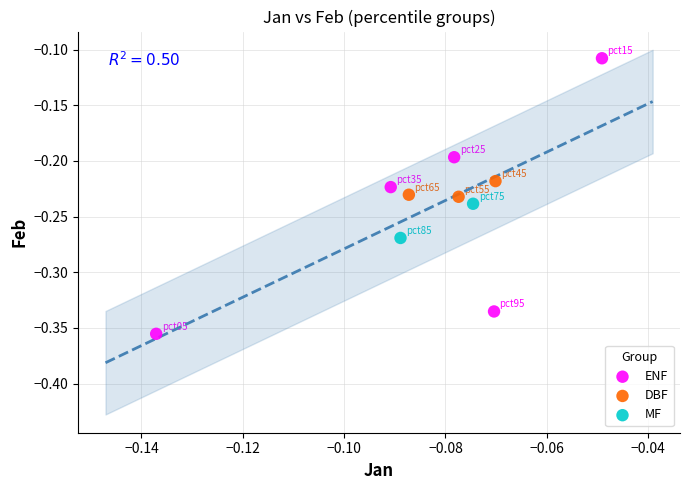

Which series contains the highest Y value?

ENF